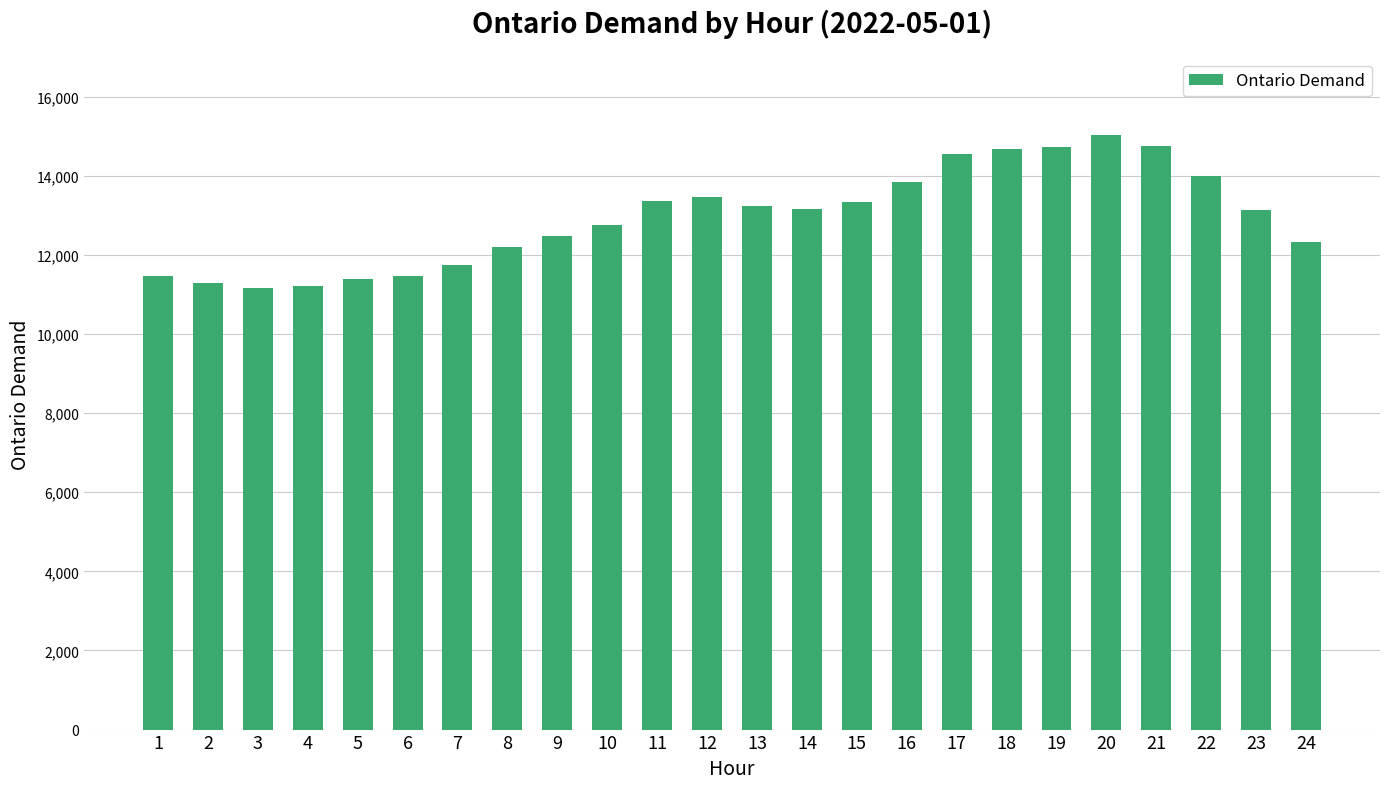

Which has a higher value, 6 or 22?

22